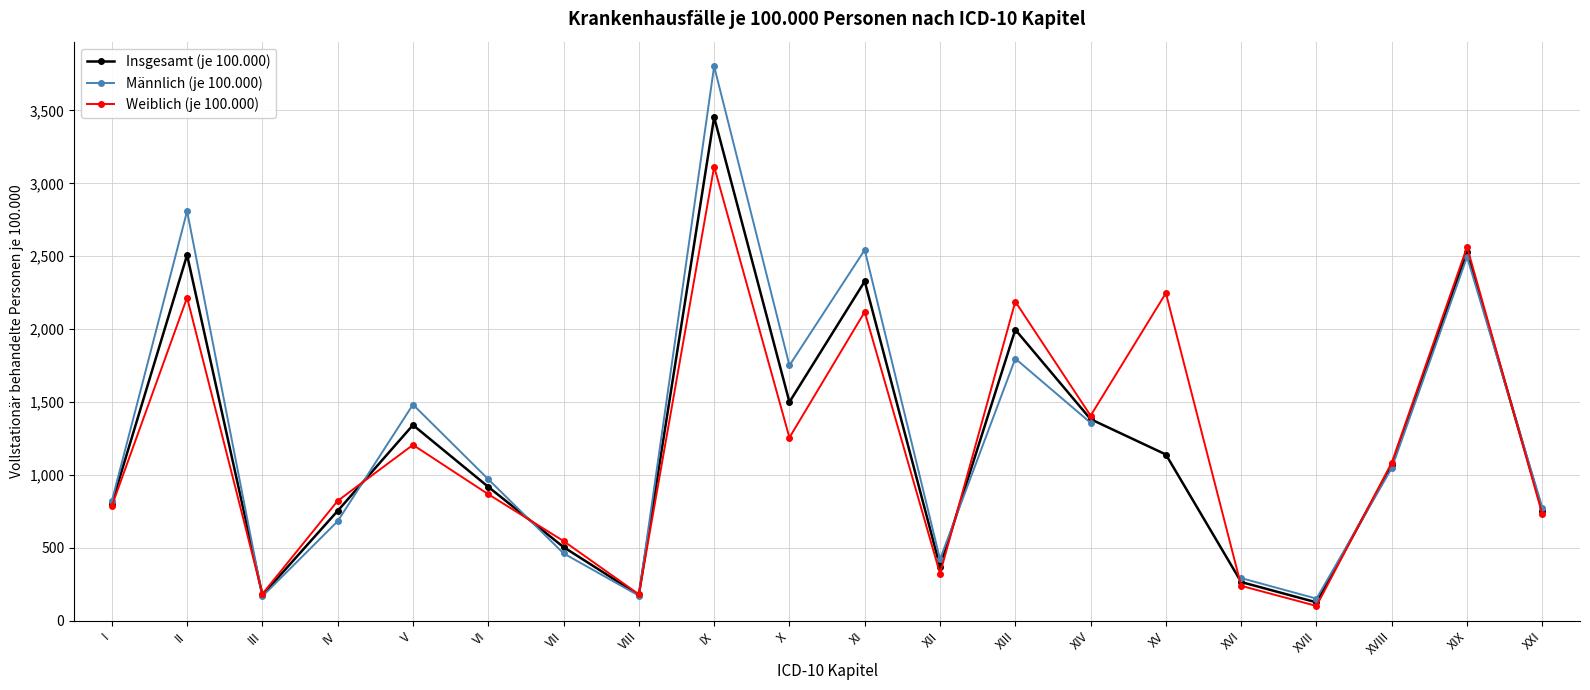

How many interior local valleys does the Männlich (je 100.000) series have?

5